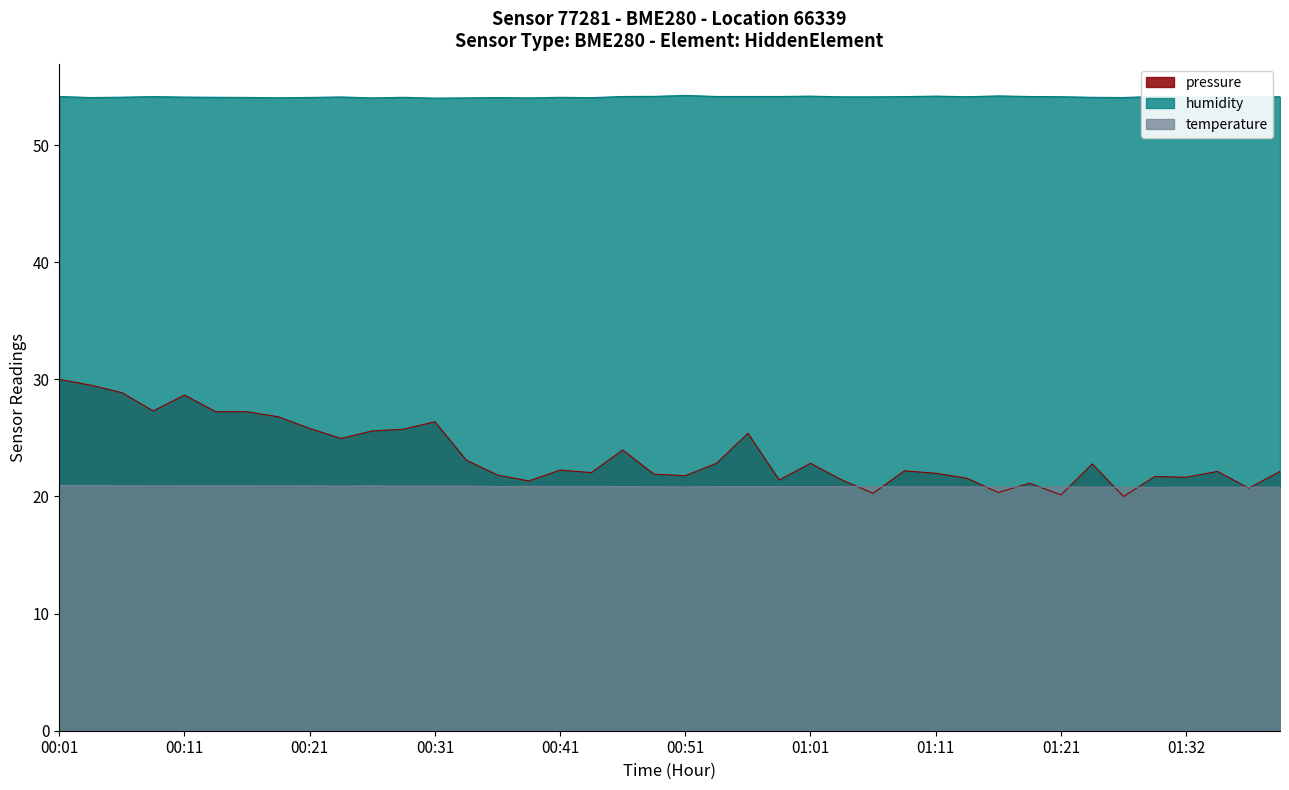

What is the approximate value of temperature at 27?

20.8